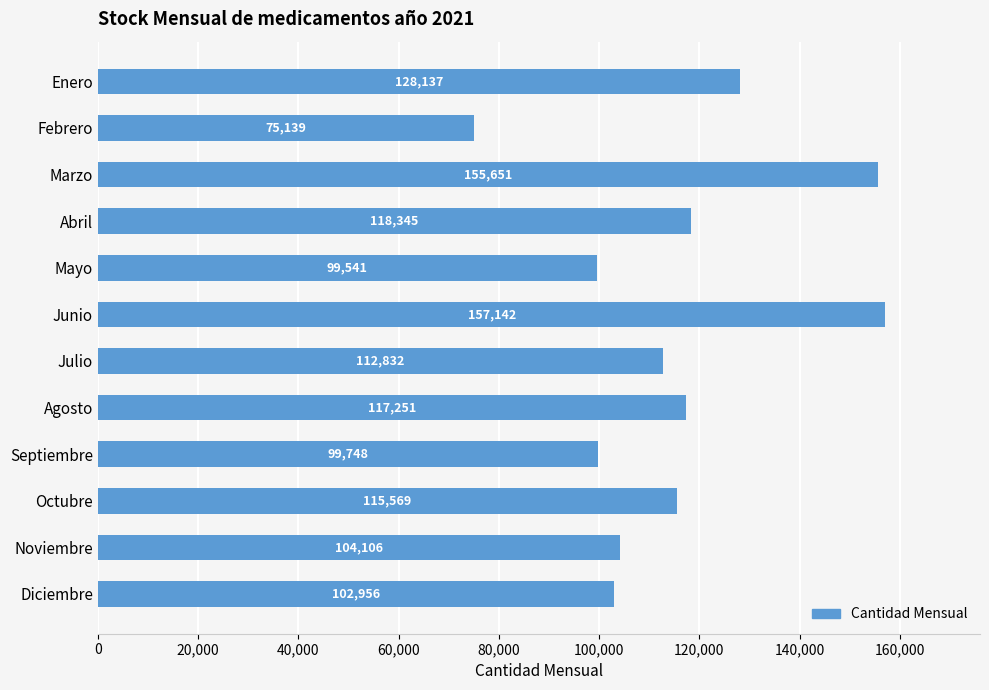

What is the ratio of the value at Junio to the value at Abril?

1.3